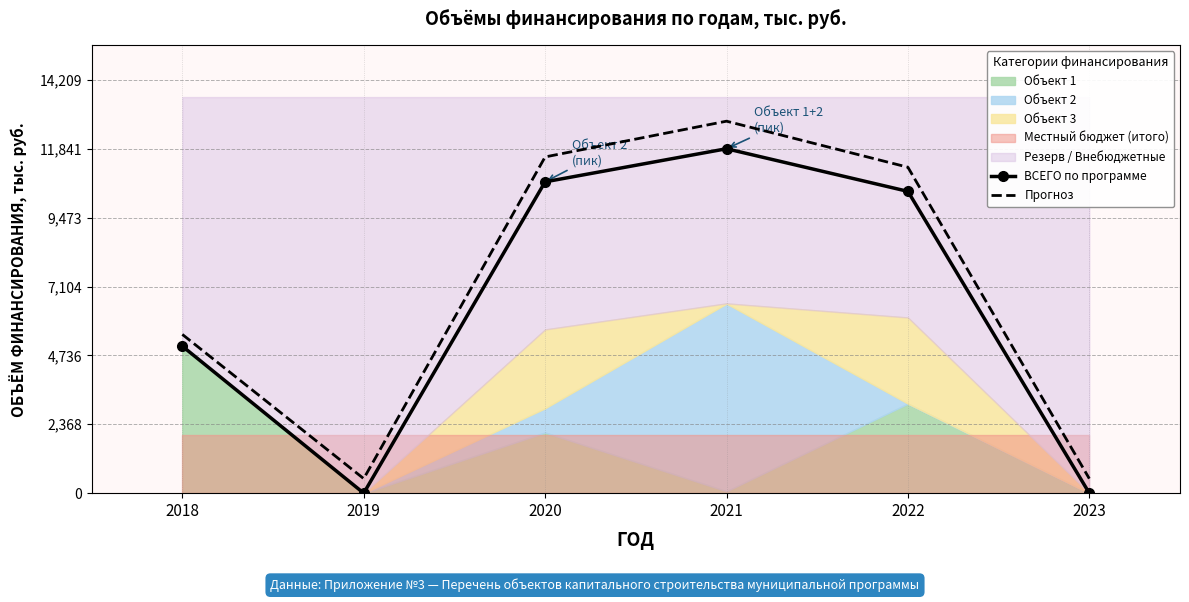

What is the value of the Прогноз point at the 6th from the left?

500.0